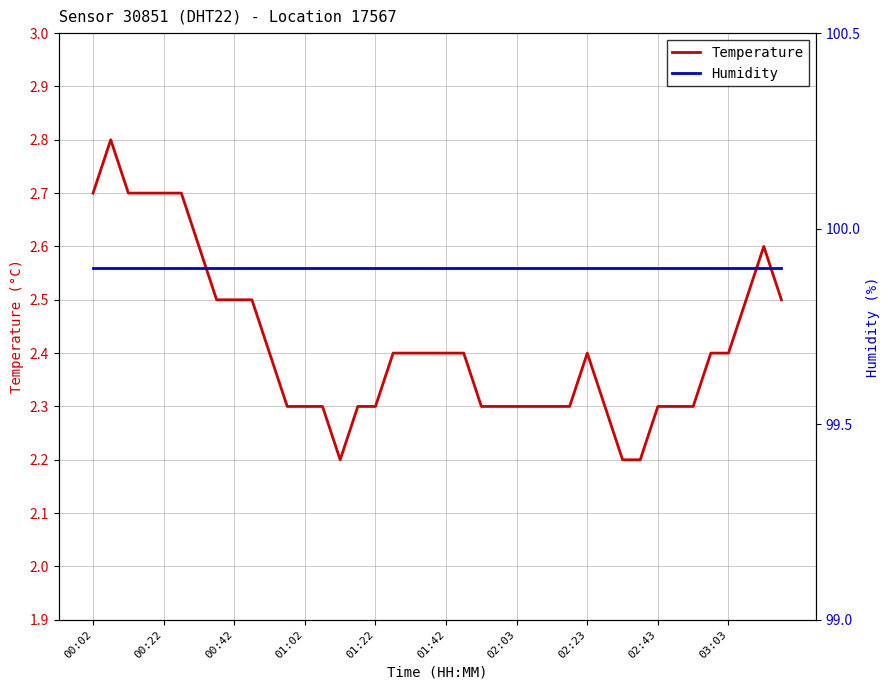

True or false: Temperature and Humidity intersect in this chart.

False